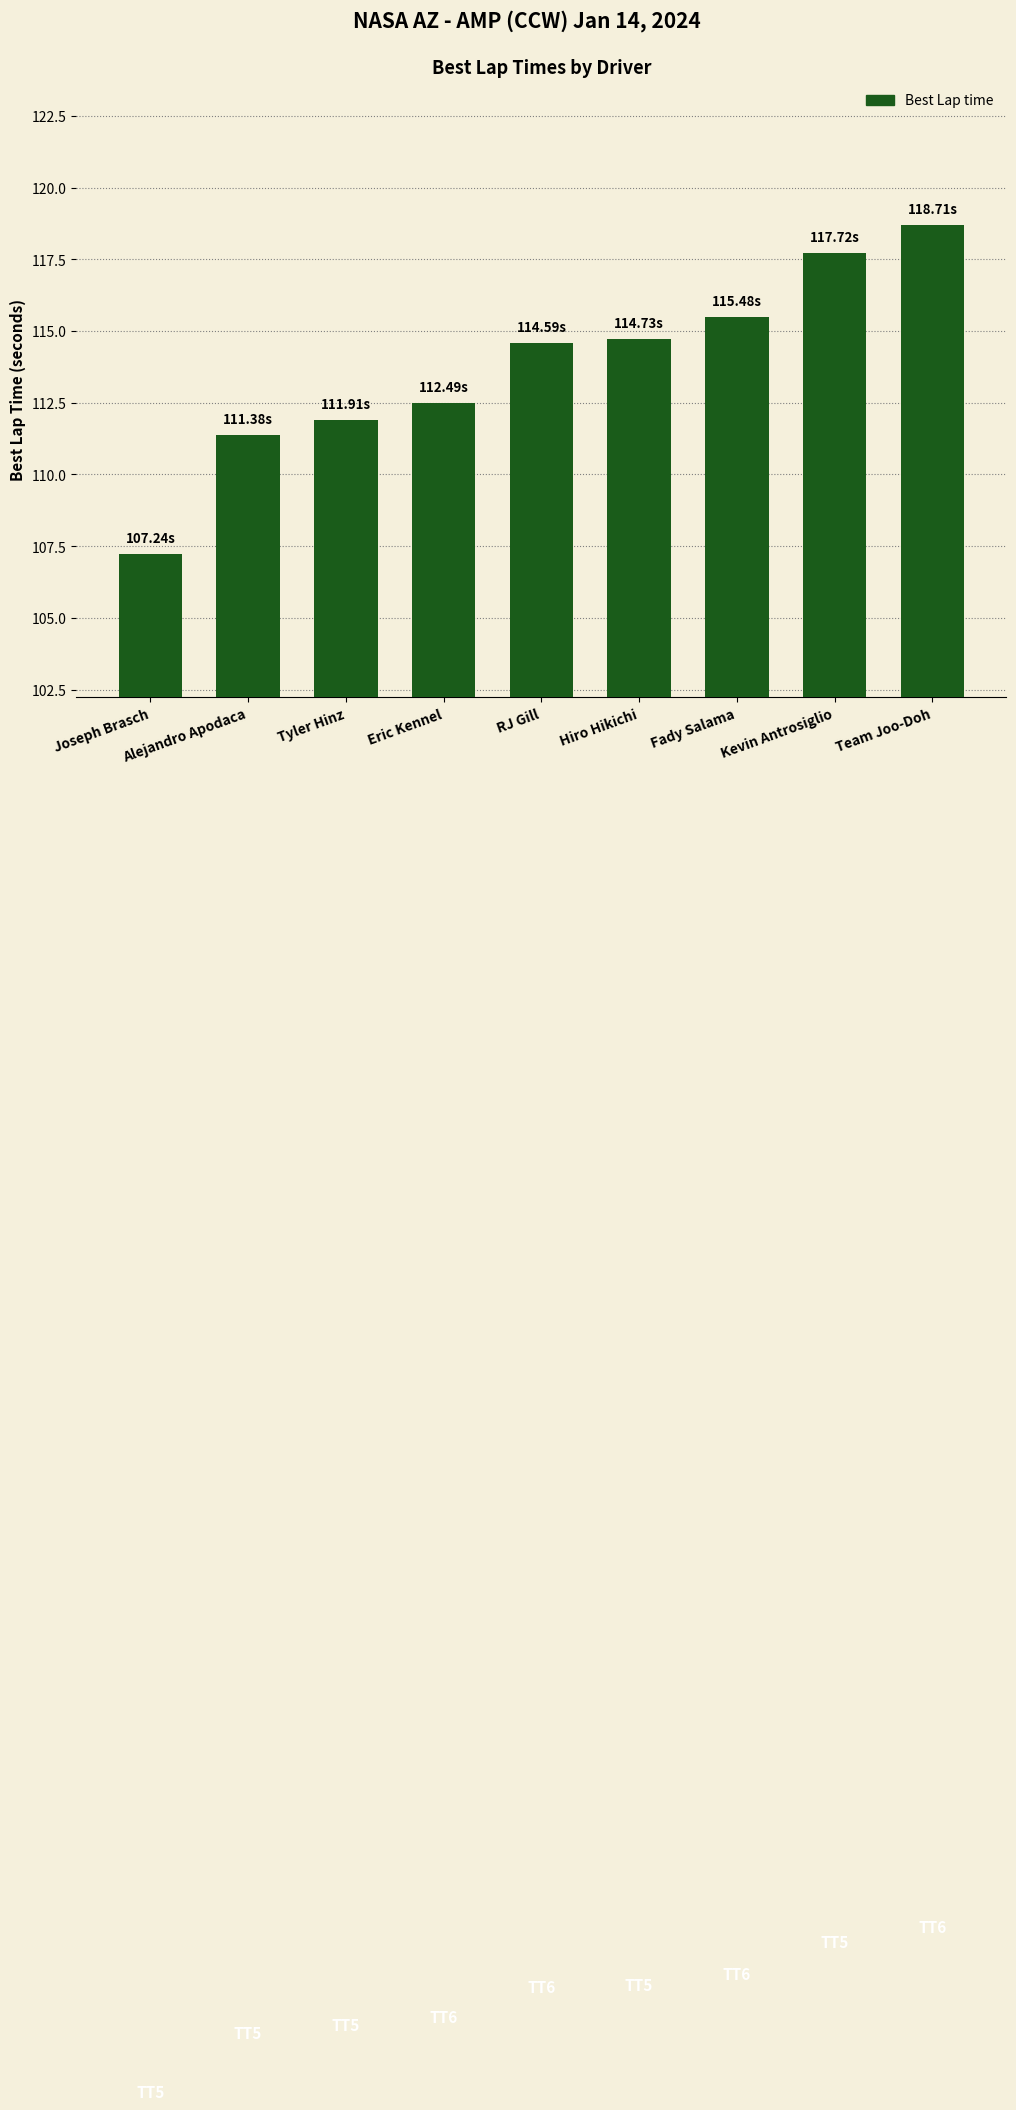

How many data points are less than 114?

4